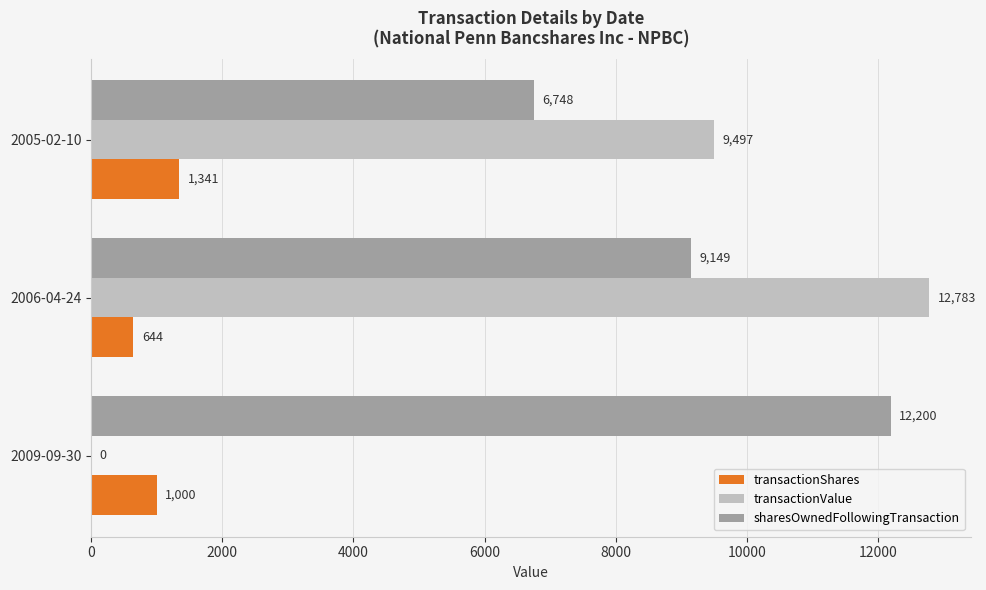

The transactionShares series shows 658 at 2005-02-10. True or false?

False